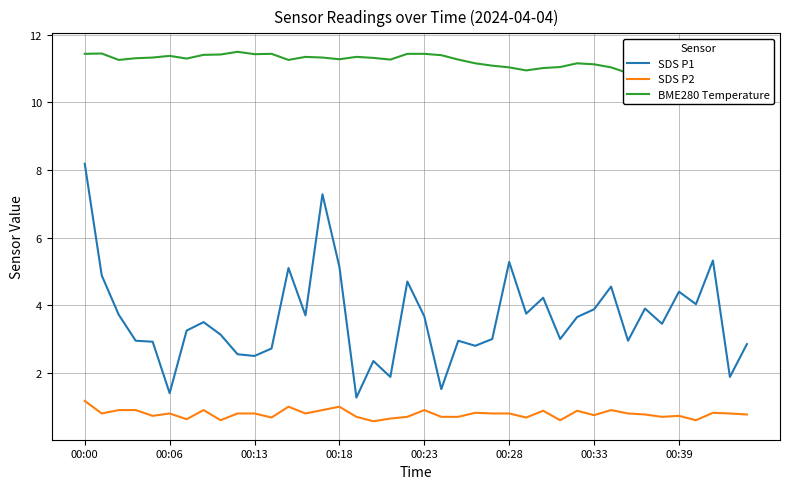

How many interior local valleys does the SDS P1 series have?

13